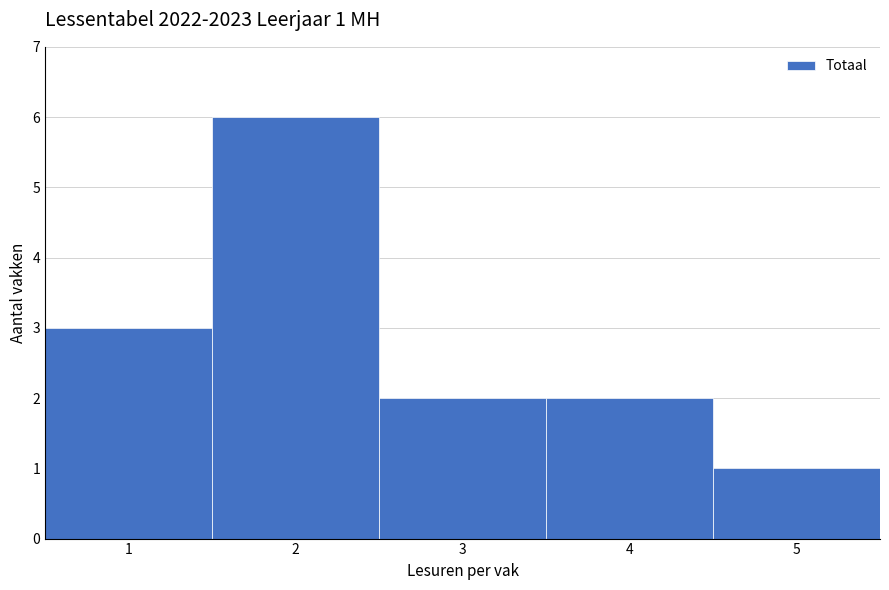

Which range on the x-axis has the tallest bar?

1.5 to 2.5